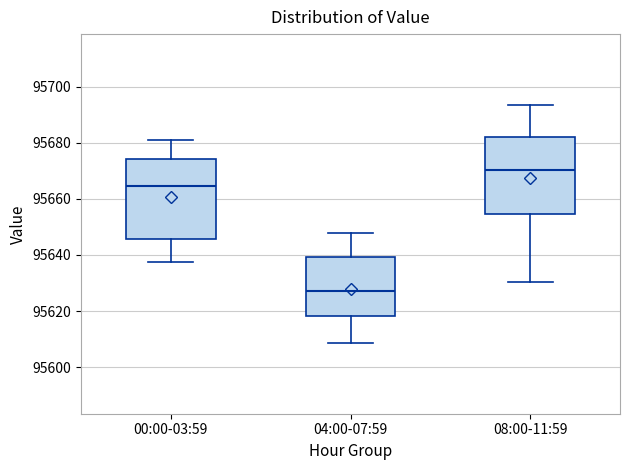

Which box has the highest median line?

08:00-11:59